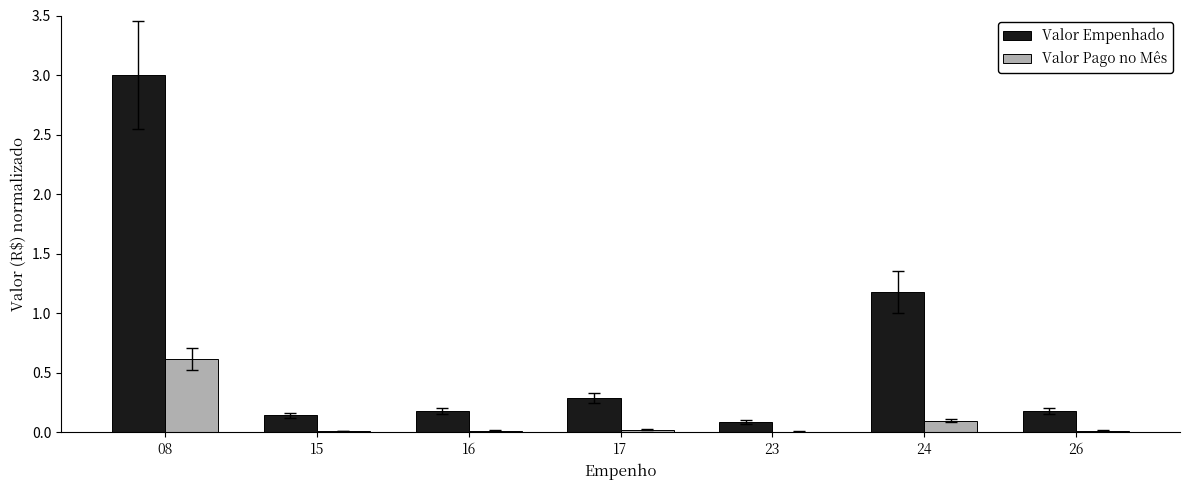

Which series has the largest range (max minus min)?

Valor Empenhado